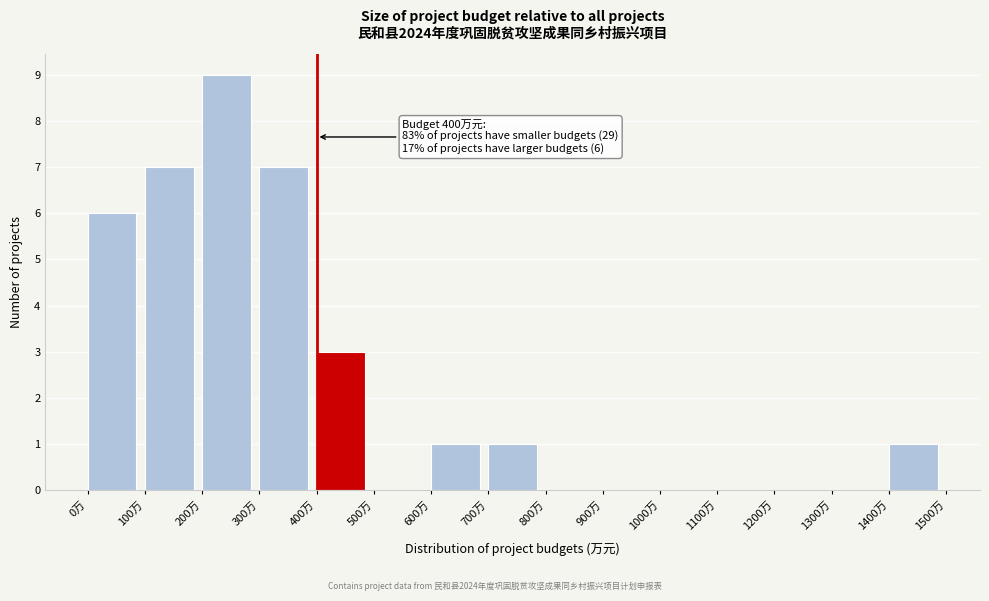

Over which range of the x-axis is the bar tallest?

200 to 300